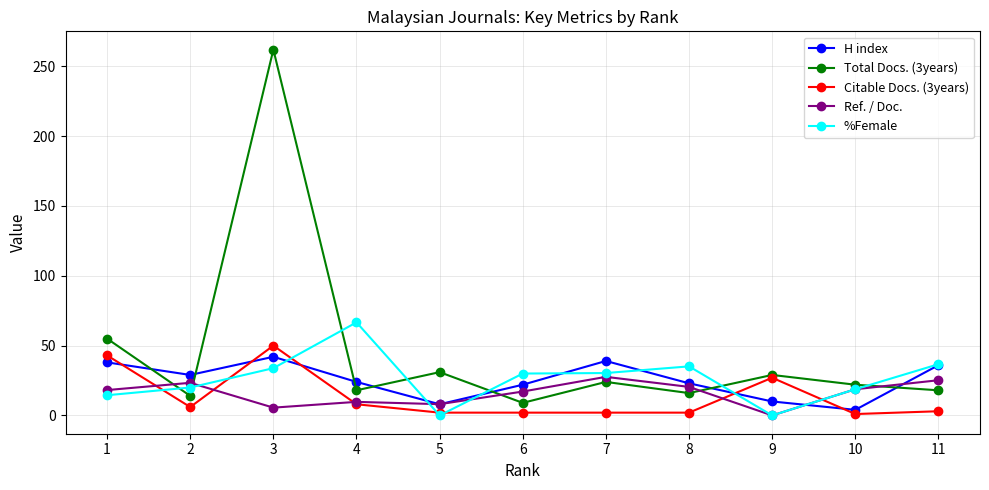

How many series are shown in this chart?

5